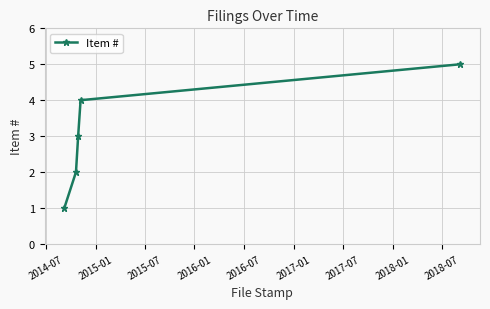

True or false: the data has more than 1 interior local peaks.

False